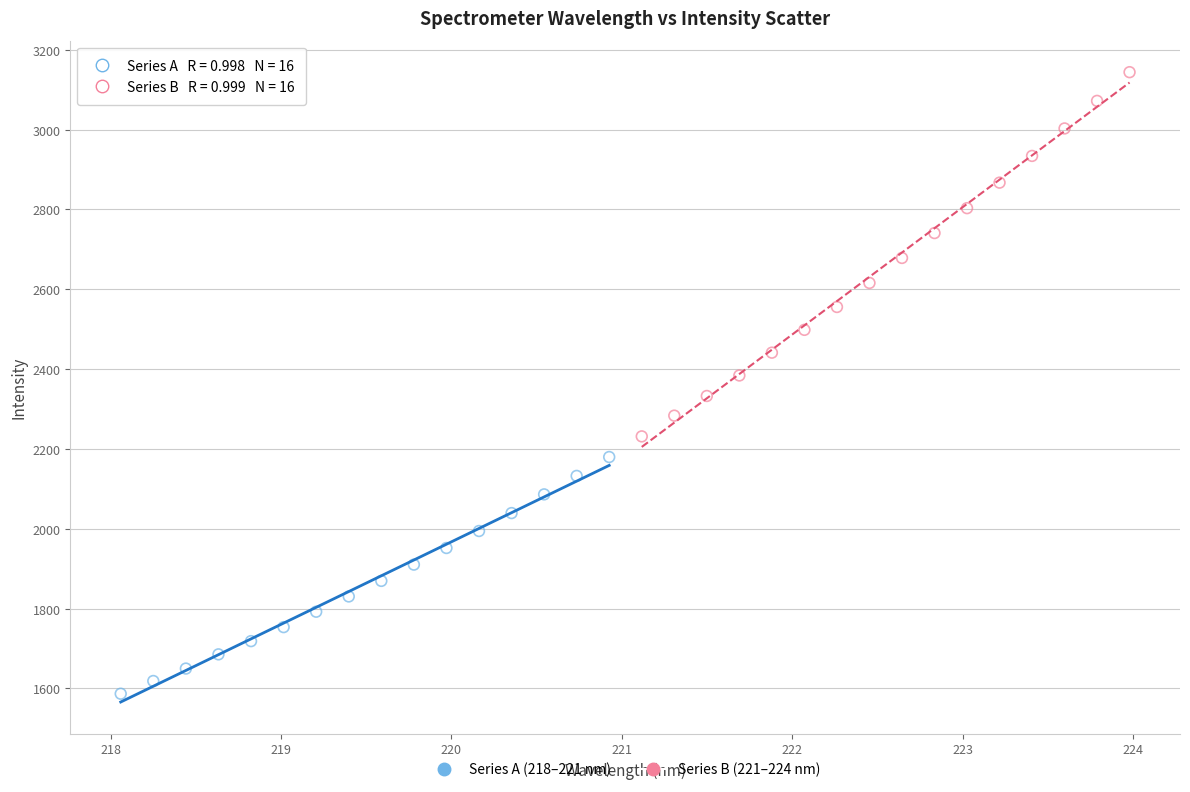

Which series has the widest spread of Y values?

Series B (221–224 nm)